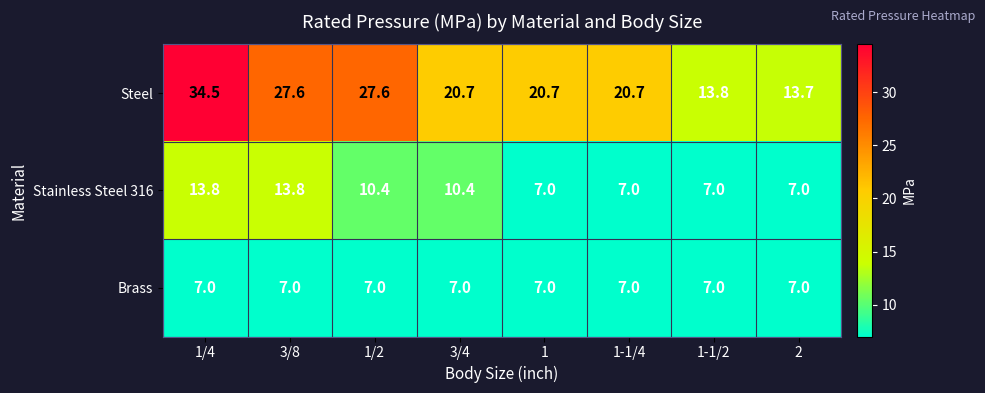

Reading right to left, transcribe all the data shown in this chart.

Steel: 13.7	13.8	20.7	20.7	20.7	27.6	27.6	34.5
Stainless Steel 316: 7.0	7.0	7.0	7.0	10.4	10.4	13.8	13.8
Brass: 7.0	7.0	7.0	7.0	7.0	7.0	7.0	7.0